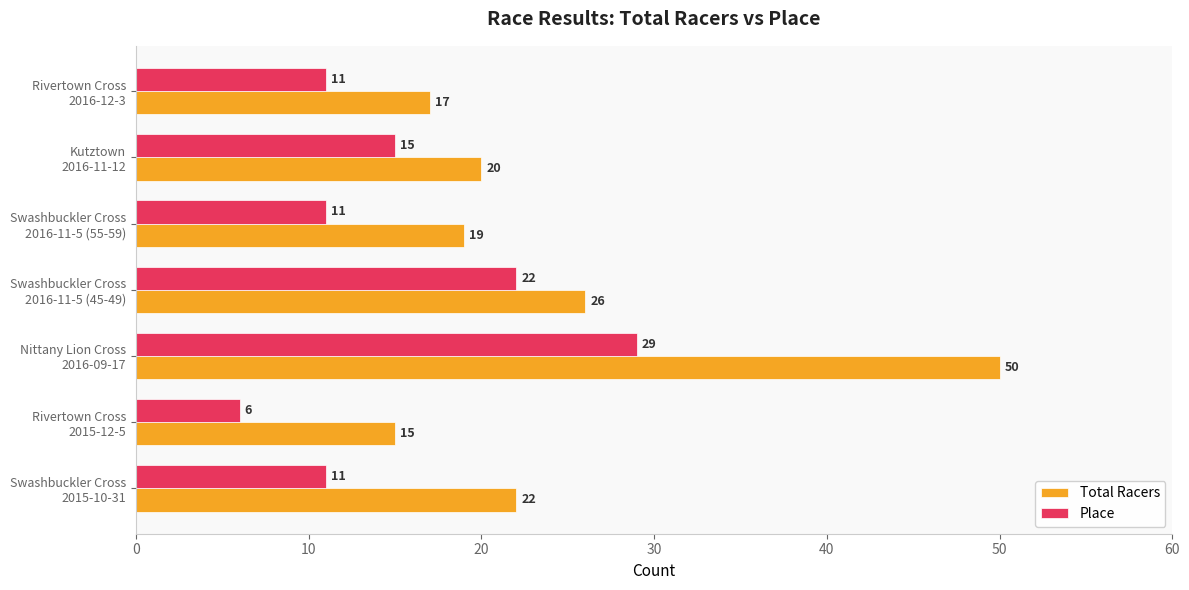

What is the difference between the second highest and second lowest values in the Total Racers series?

9